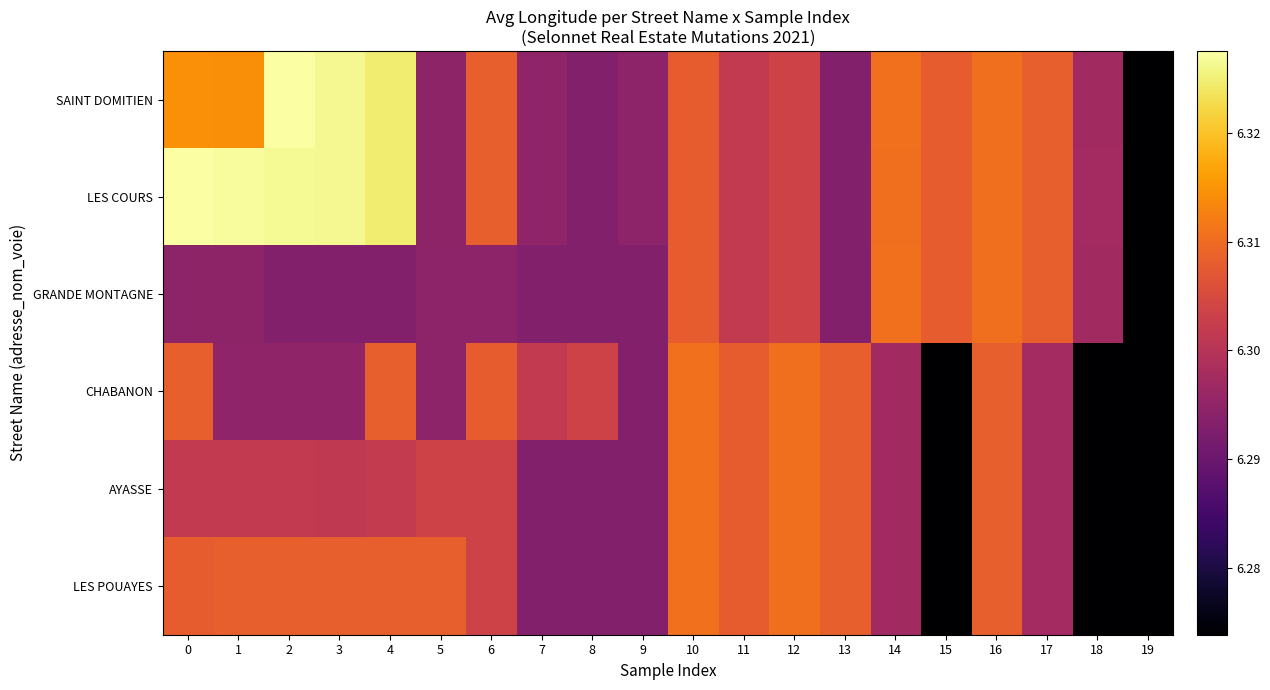

At 19, list the series in order from smallest to largest.

SAINT DOMITIEN, LES COURS, GRANDE MONTAGNE, CHABANON, AYASSE, LES POUAYES